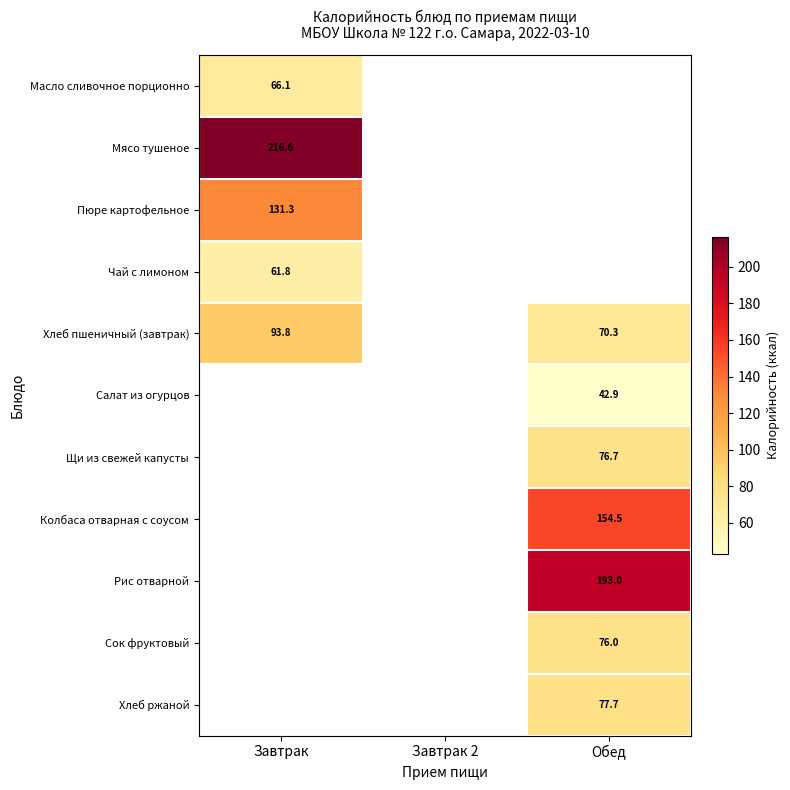

List the series in order of their overall mean, lowest first.

Масло сливочное порционно, Мясо тушеное, Пюре картофельное, Чай с лимоном, Хлеб пшеничный (завтрак), Салат из огурцов, Щи из свежей капусты, Колбаса отварная с соусом, Рис отварной, Сок фруктовый, Хлеб ржаной